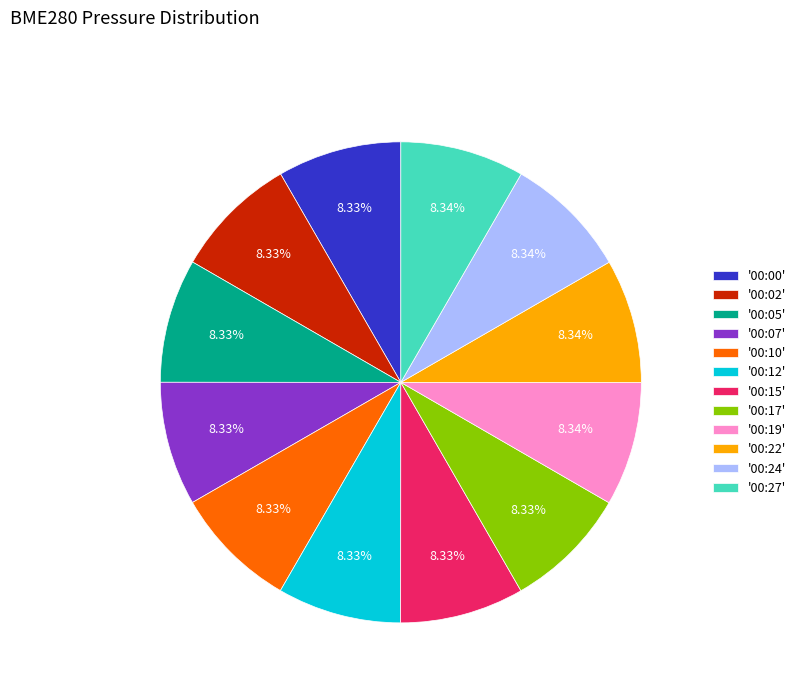

What is the ratio of the value at '00:07' to the value at '00:05'?

1.0